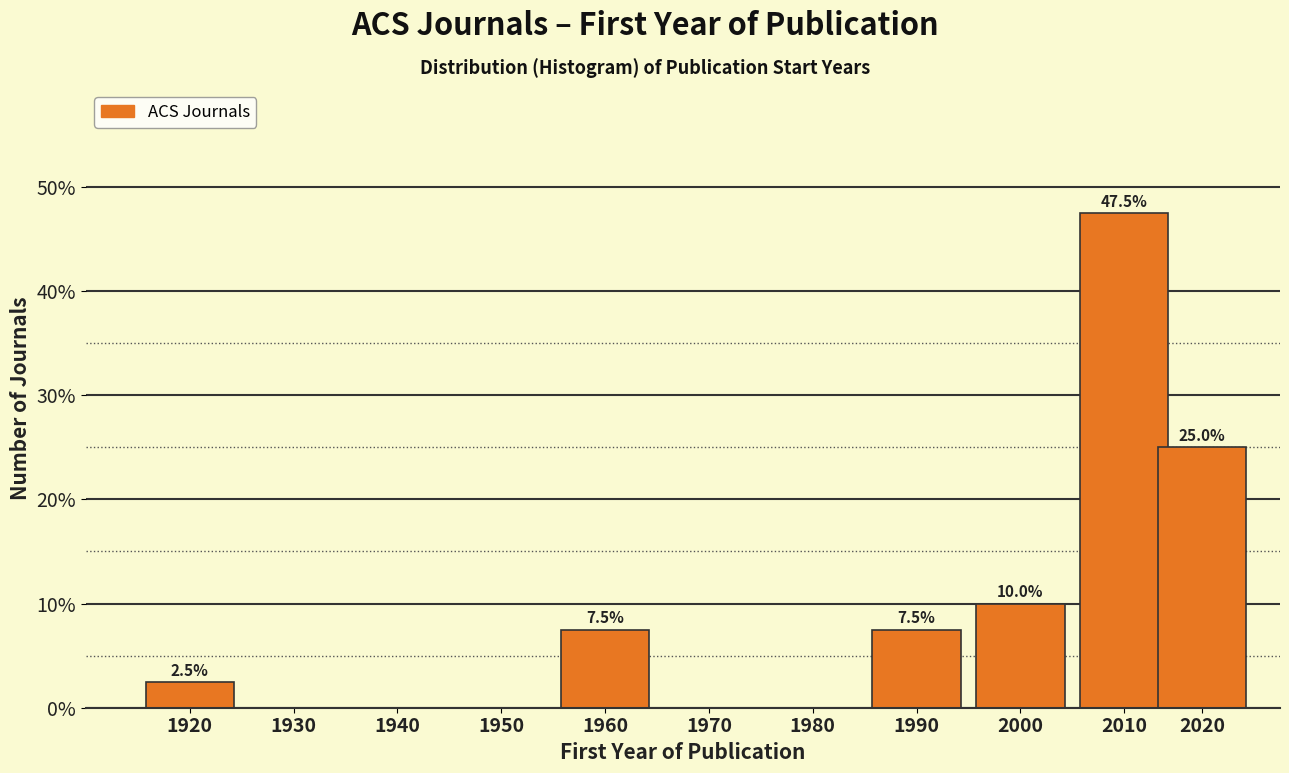

Reading left to right, list all the values displayed in this chart.

1920=2.5	1930=0.0	1940=0.0	1950=0.0	1960=7.5	1970=0.0	1980=0.0	1990=7.5	2000=10.0	2010=47.5	2020=25.0